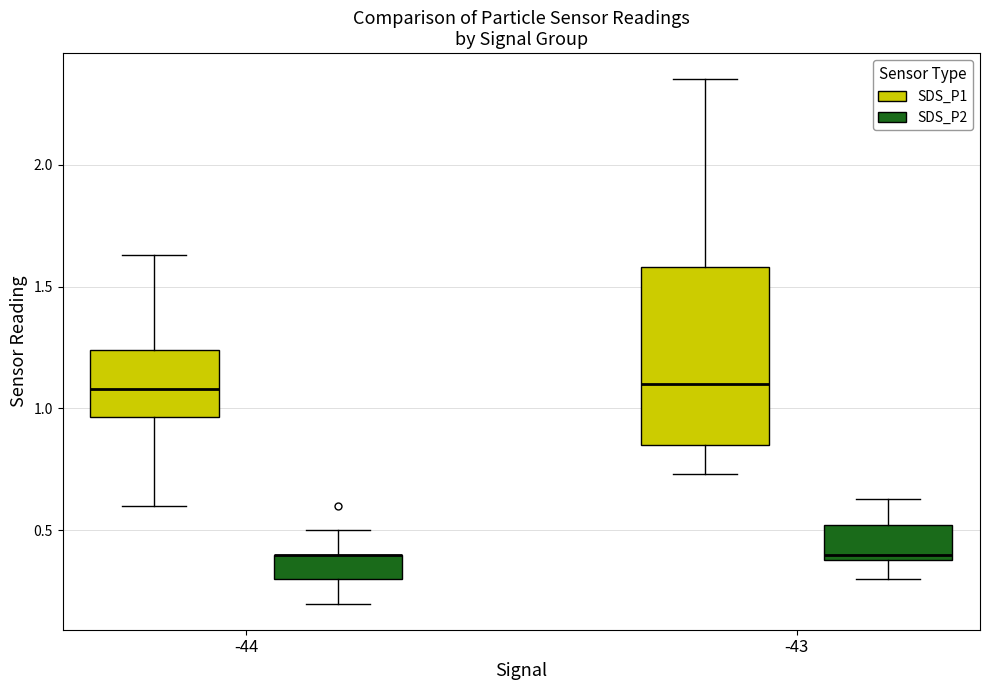

Where does the upper whisker of the box for -43 (SDS_P2) end on the y-axis? The values are not printed on the chart, so give them approximately, as read against the axis.

0.65